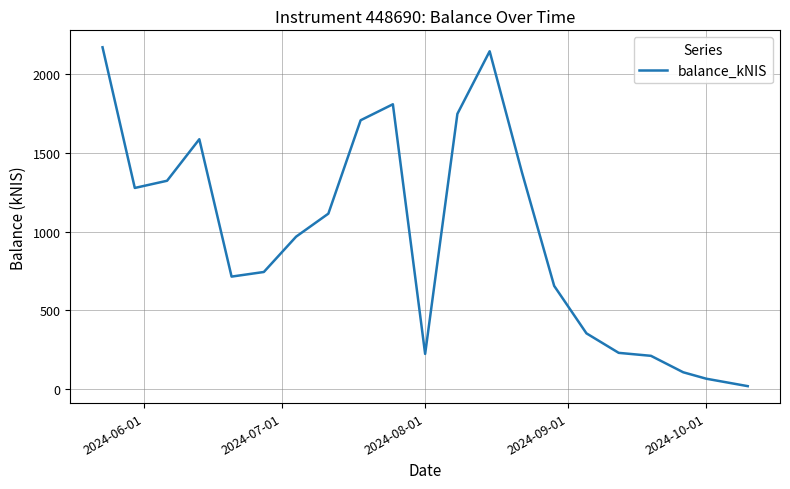

What is the difference between the maximum and minimum values?

2150.5